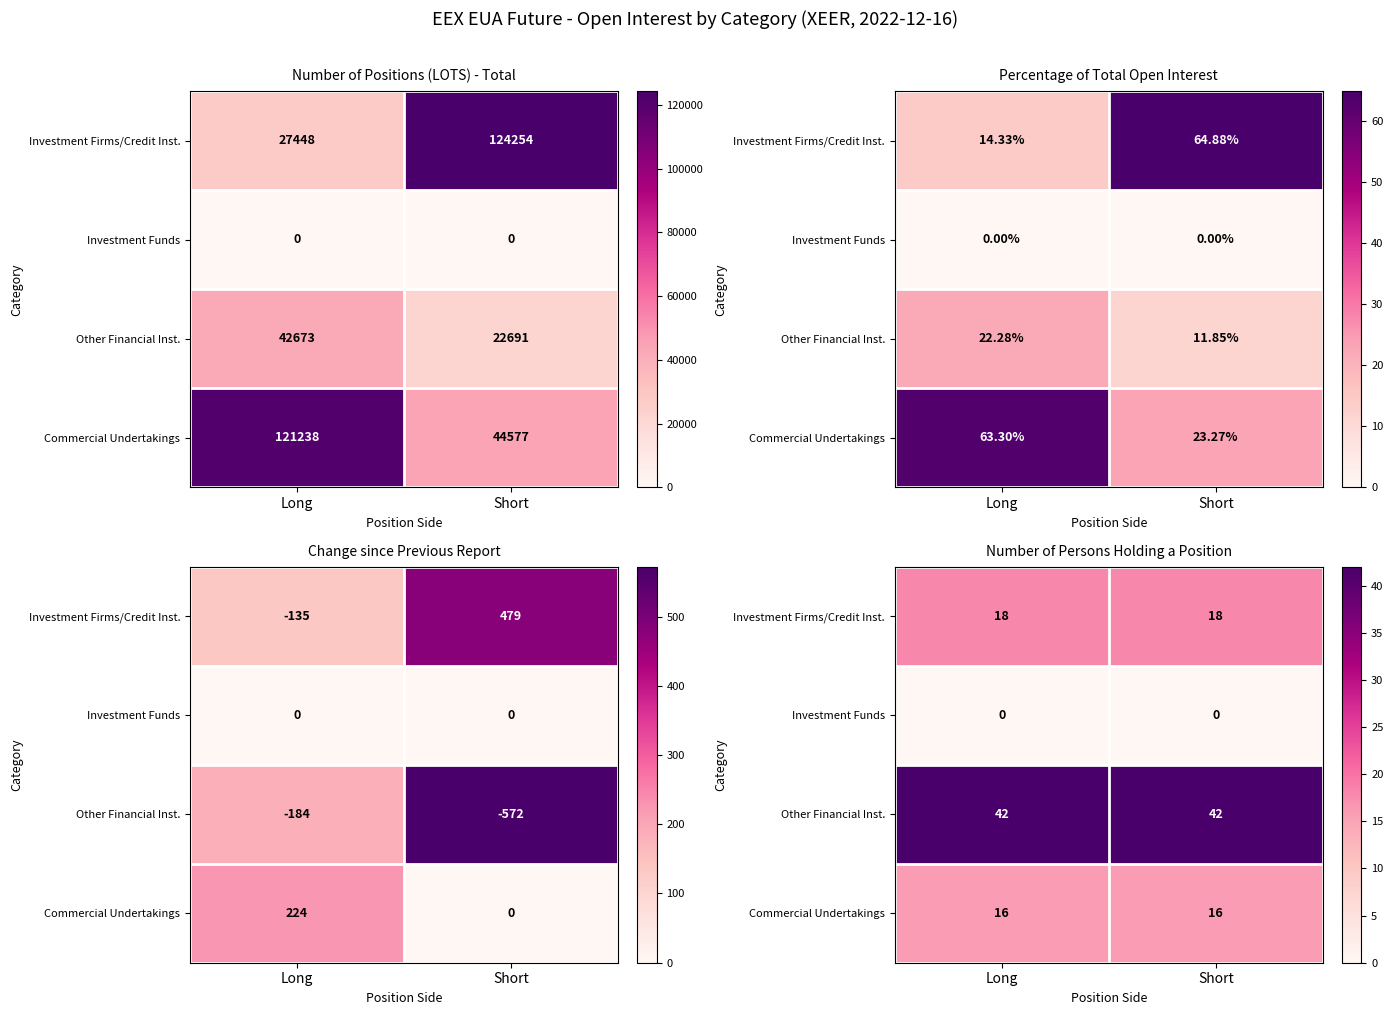

At which category is the sum across all series the highest?

Long